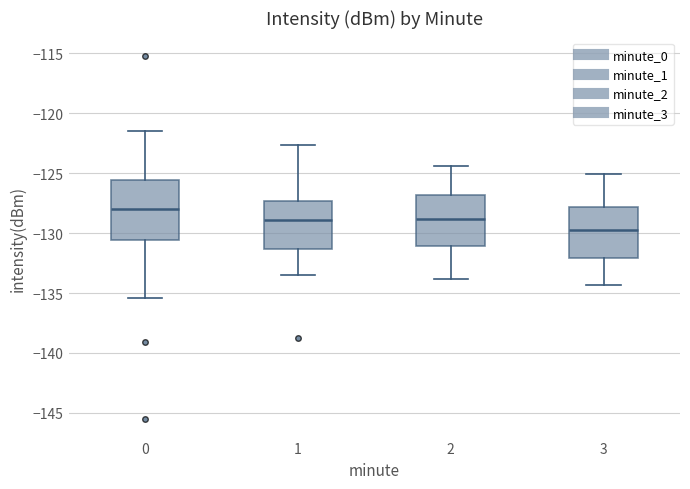

Reading left to right, read every box against the y-axis: the position of its median line, the range the box covers, and the ends of its whiskers. The values are not printed on the chart, so give them approximately, as read against the axis.

0: median -128.0, box -130.5 to -125.5, whiskers -135.5 to -121.5
1: median -129.0, box -131.5 to -127.5, whiskers -133.5 to -122.5
2: median -129.0, box -131.0 to -127.0, whiskers -134.0 to -124.5
3: median -129.5, box -132.0 to -128.0, whiskers -134.5 to -125.0